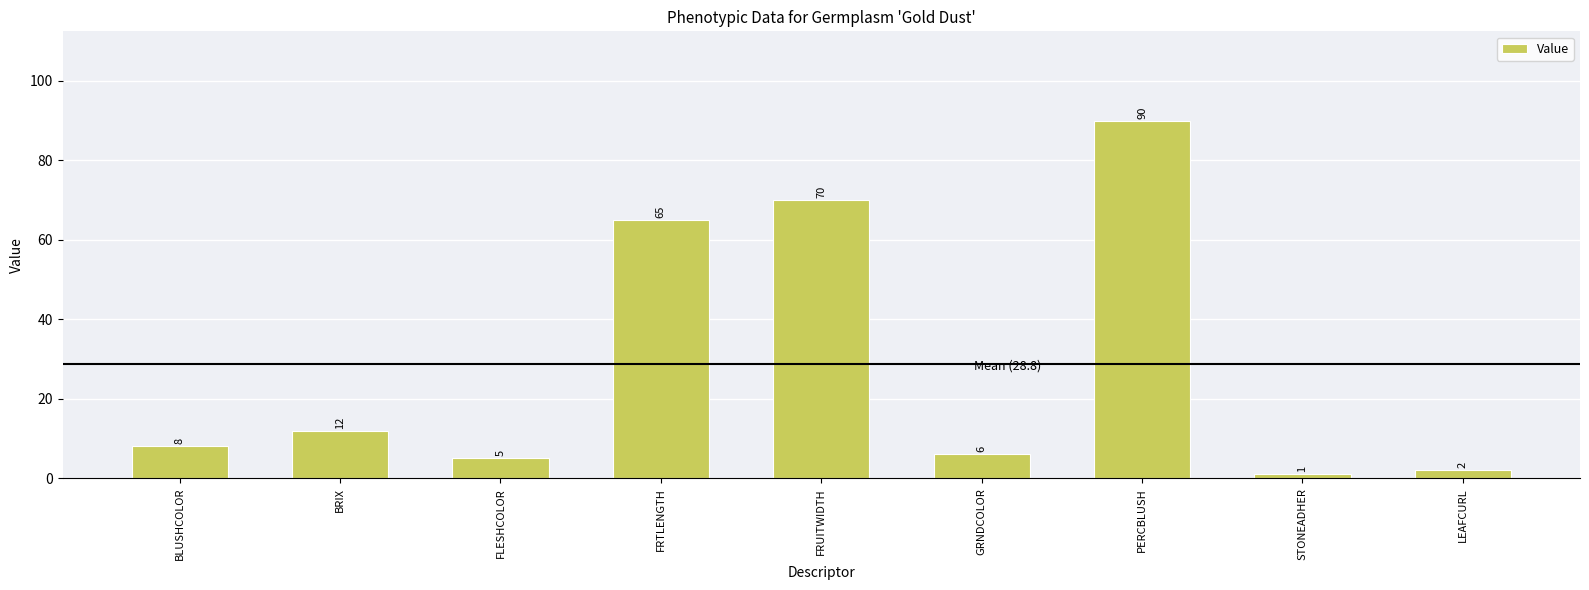

What is the change in value from BRIX to FLESHCOLOR?

-7